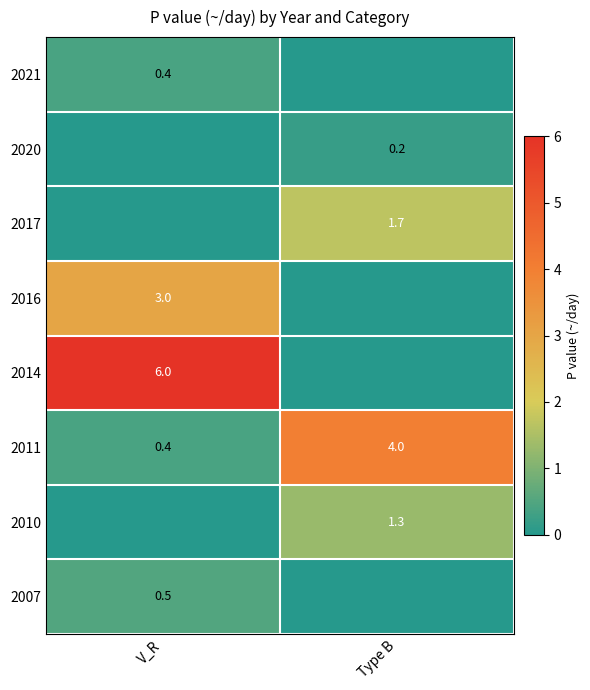

Between V_R and Type B, which is larger?

V_R